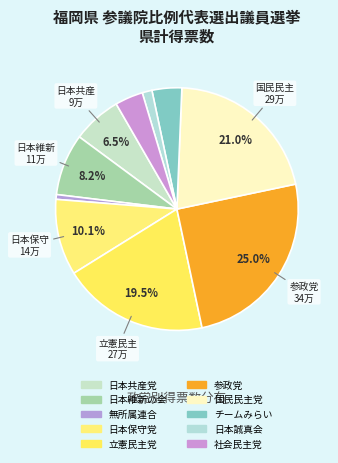

How many slices are in this pie chart?

10